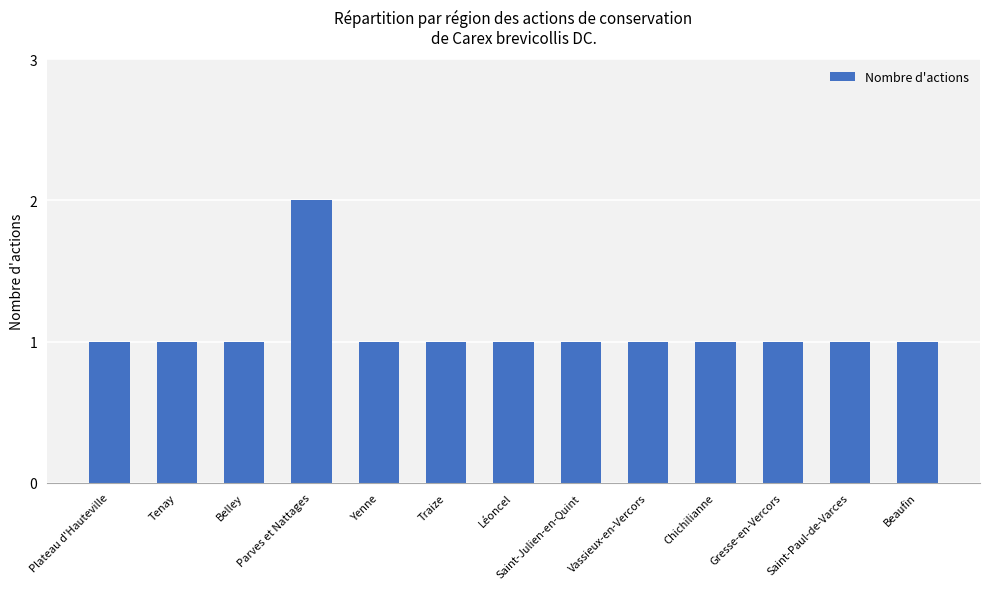

What value does the data have at Chichilianne?

1